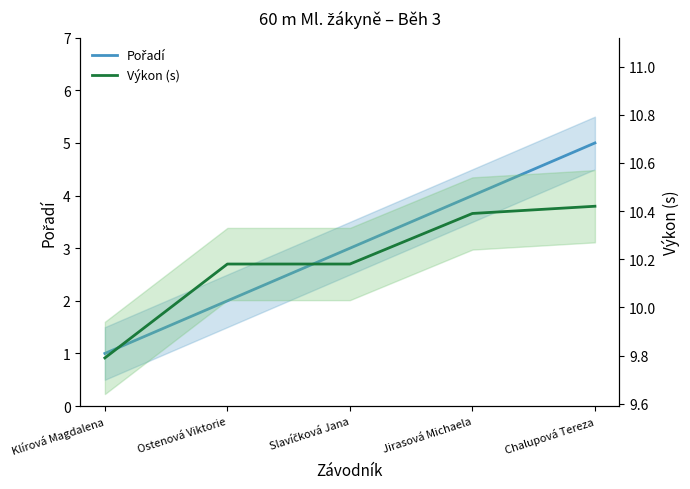

What value does the Výkon (s) series have at Ostenová Viktorie?

10.2